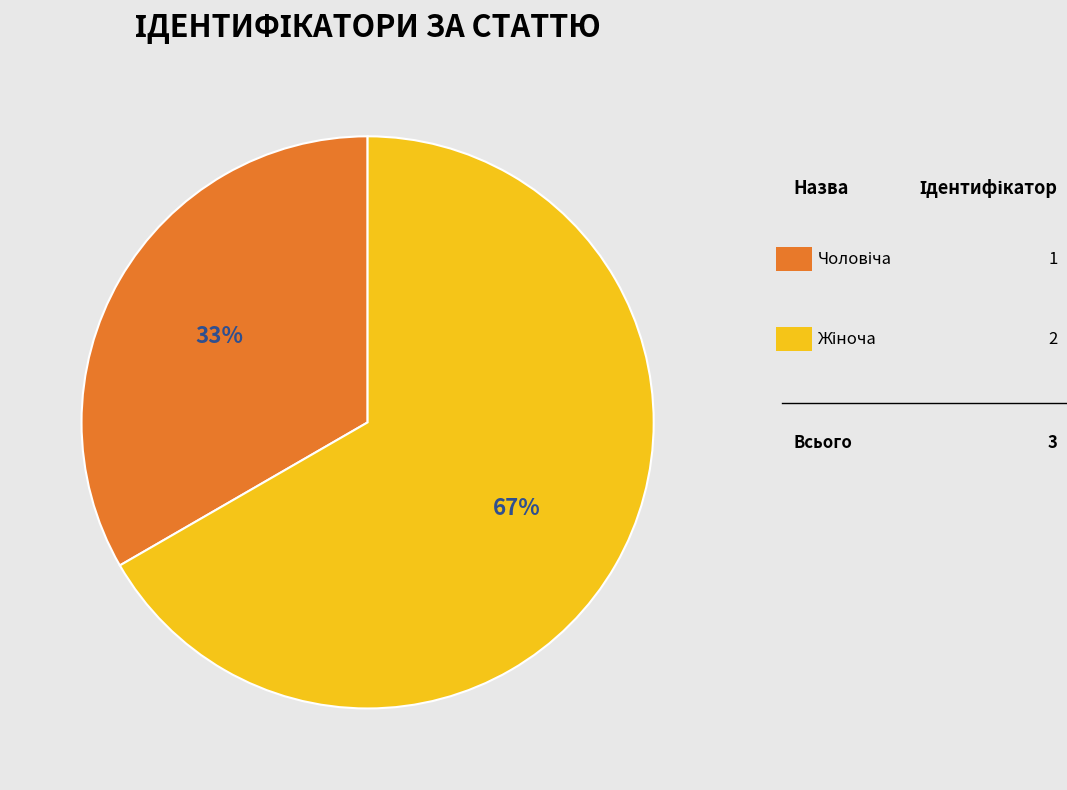

To the nearest percent, what is the average slice percentage?

50%